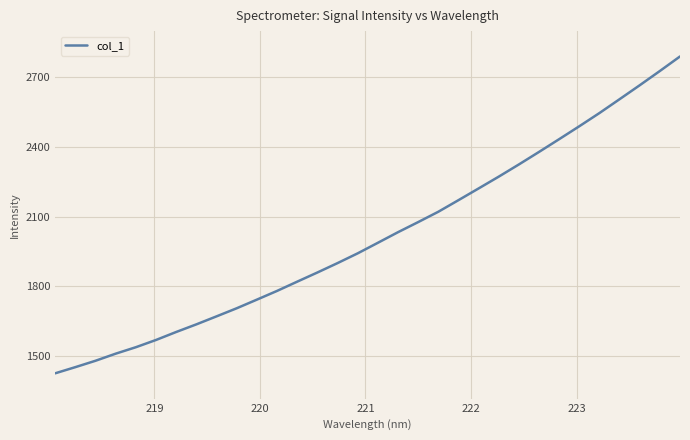

What is the maximum value shown in the chart?

2789.2